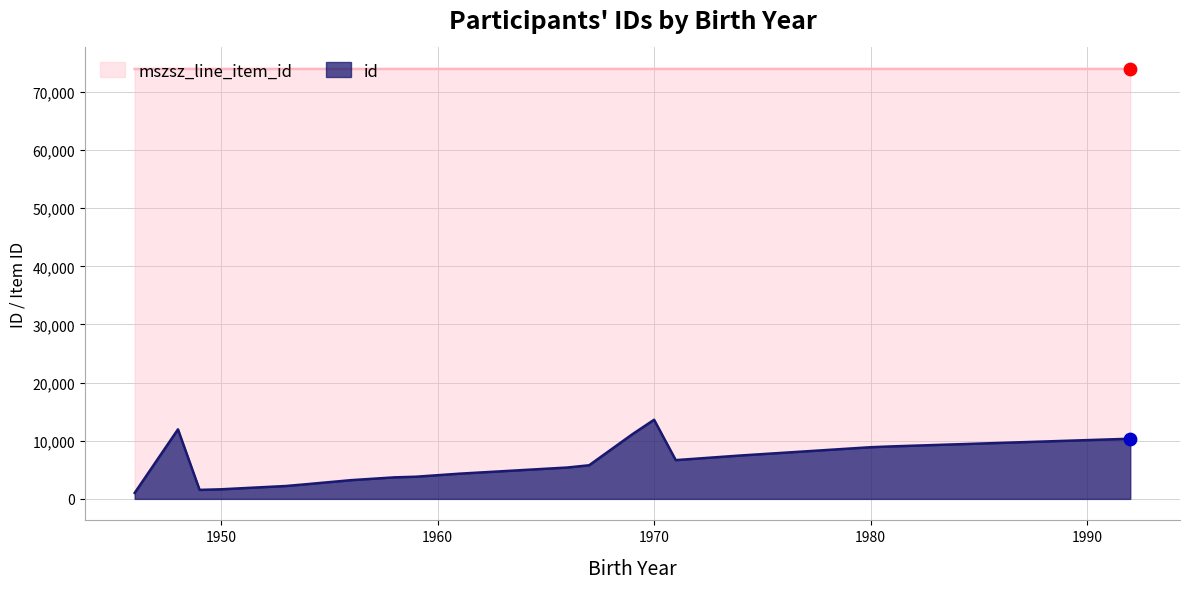

Which series contains the highest Y value?

mszsz_line_item_id